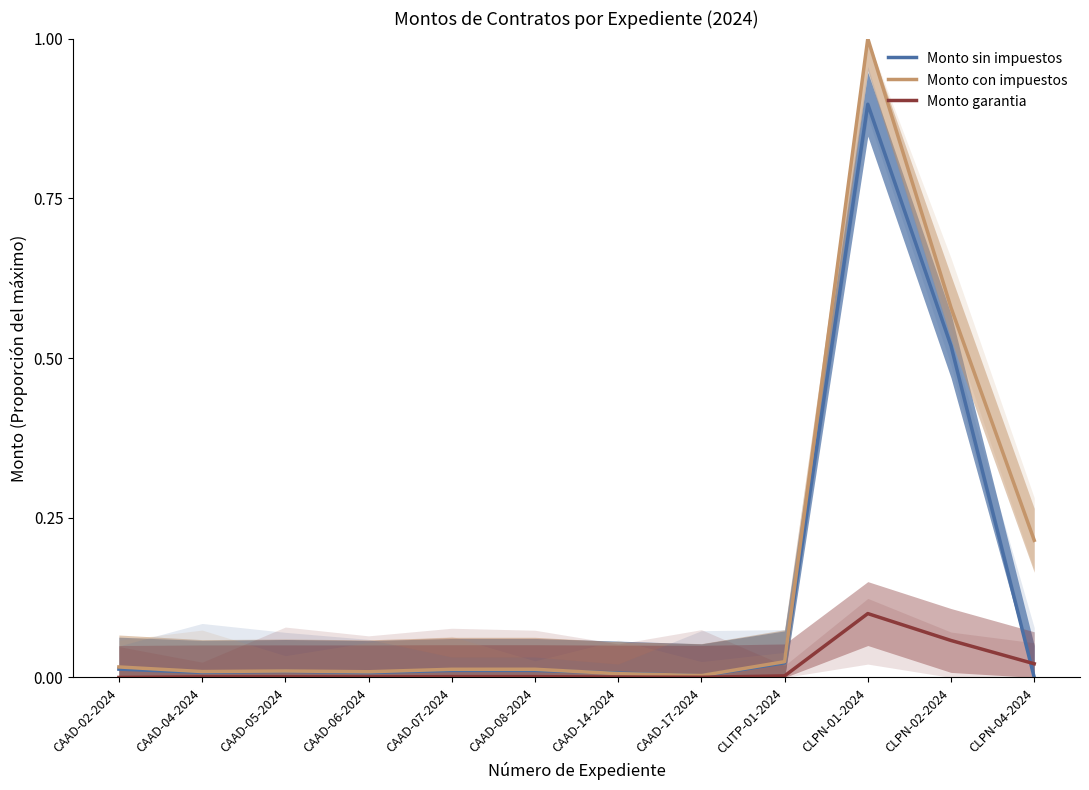

Which category has the lowest value in the Monto sin impuestos series?

CLPN-04-2024